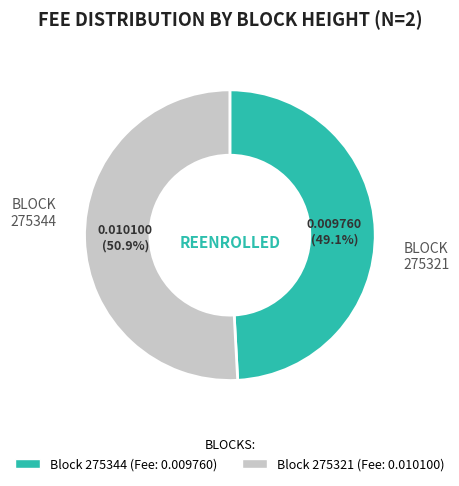

Count the number of slices in the pie.

2